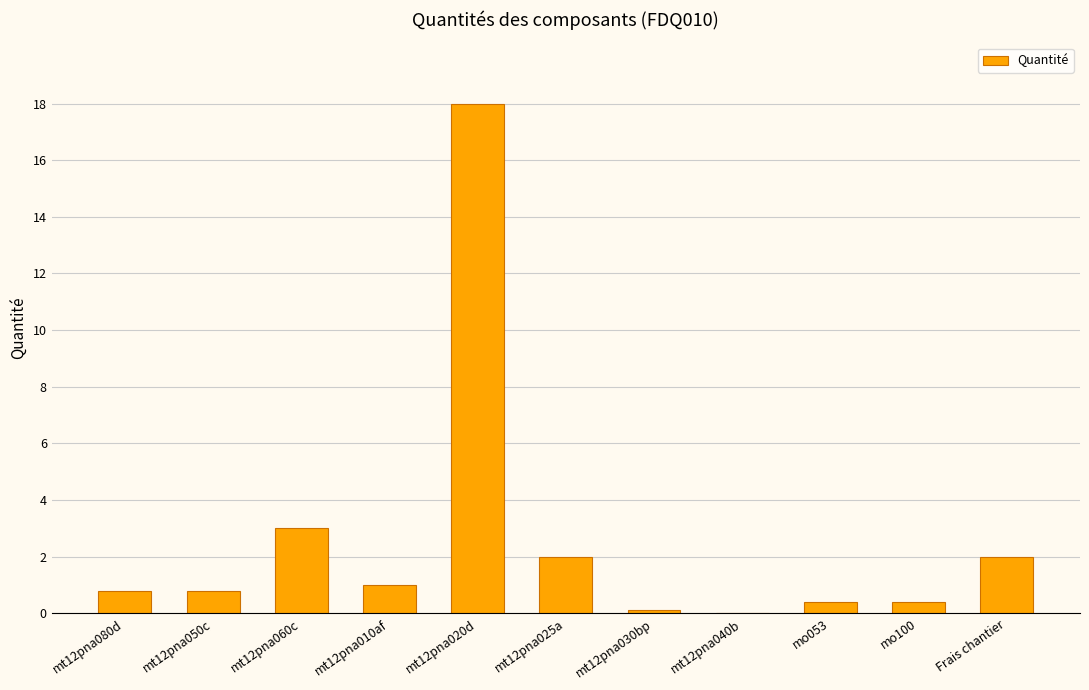

True or false: the data shows 2.0 at Frais chantier.

True